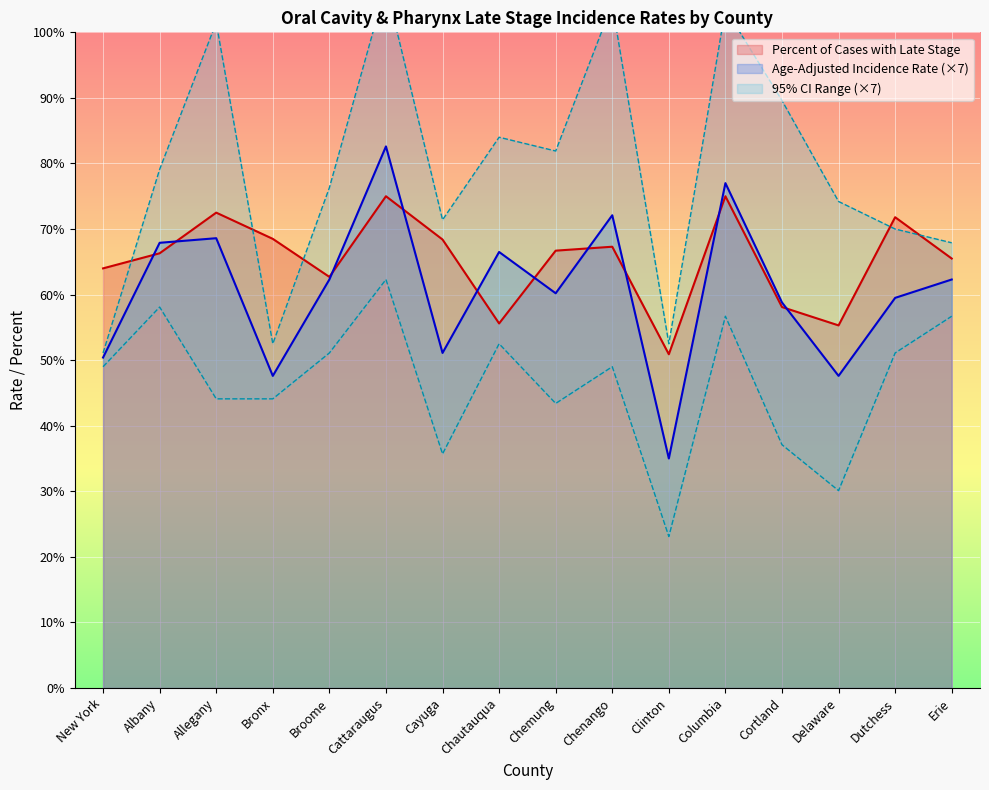

What is the difference between the second highest and second lowest values in the Age-Adjusted Incidence Rate series?

29.4